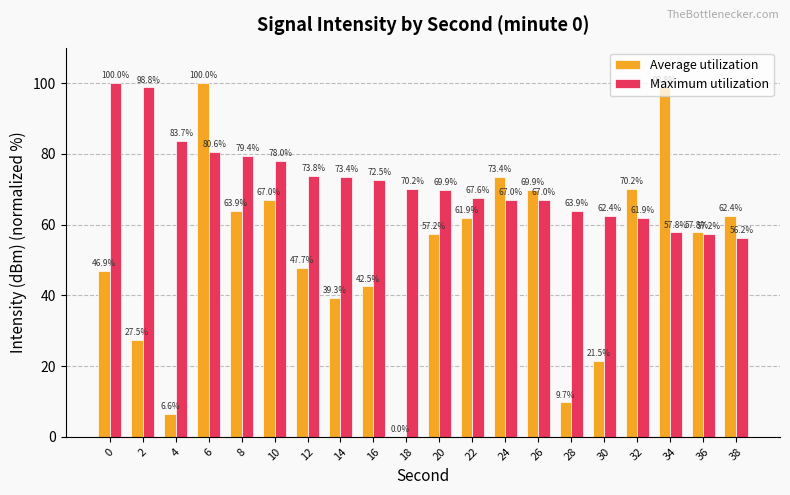

What is the spread (max minus min) of values at 6?

19.4